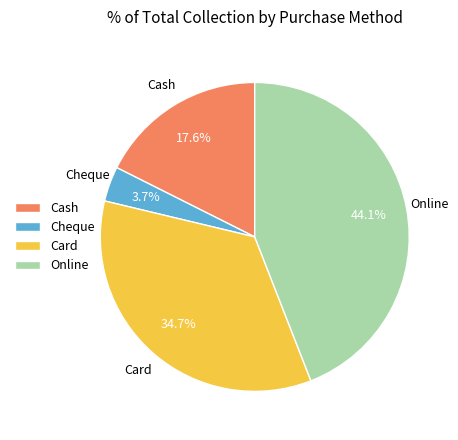

The Card slice represents 20% of the pie. True or false?

False